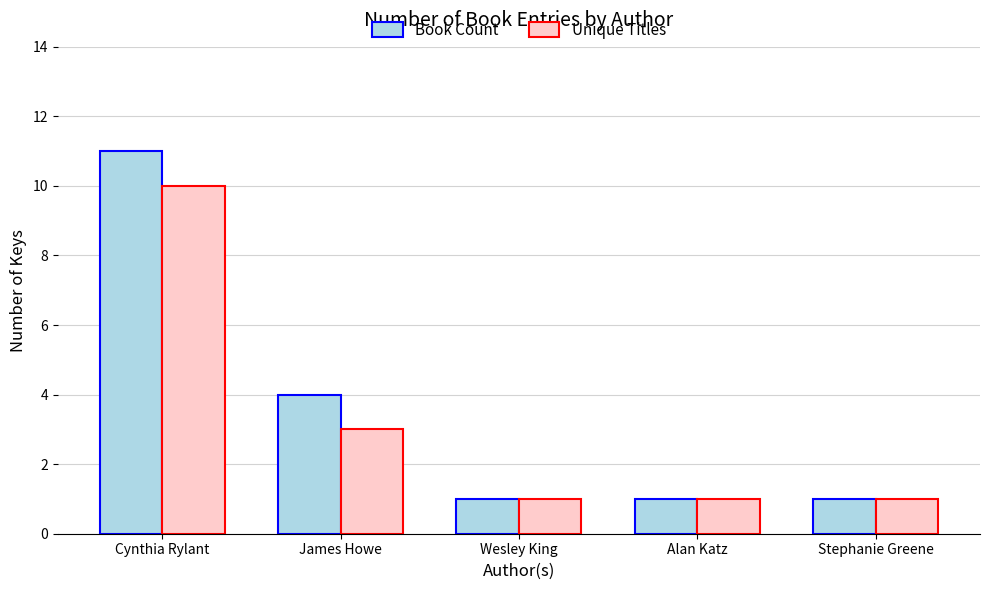

Which series has the largest total across all categories?

Book Count